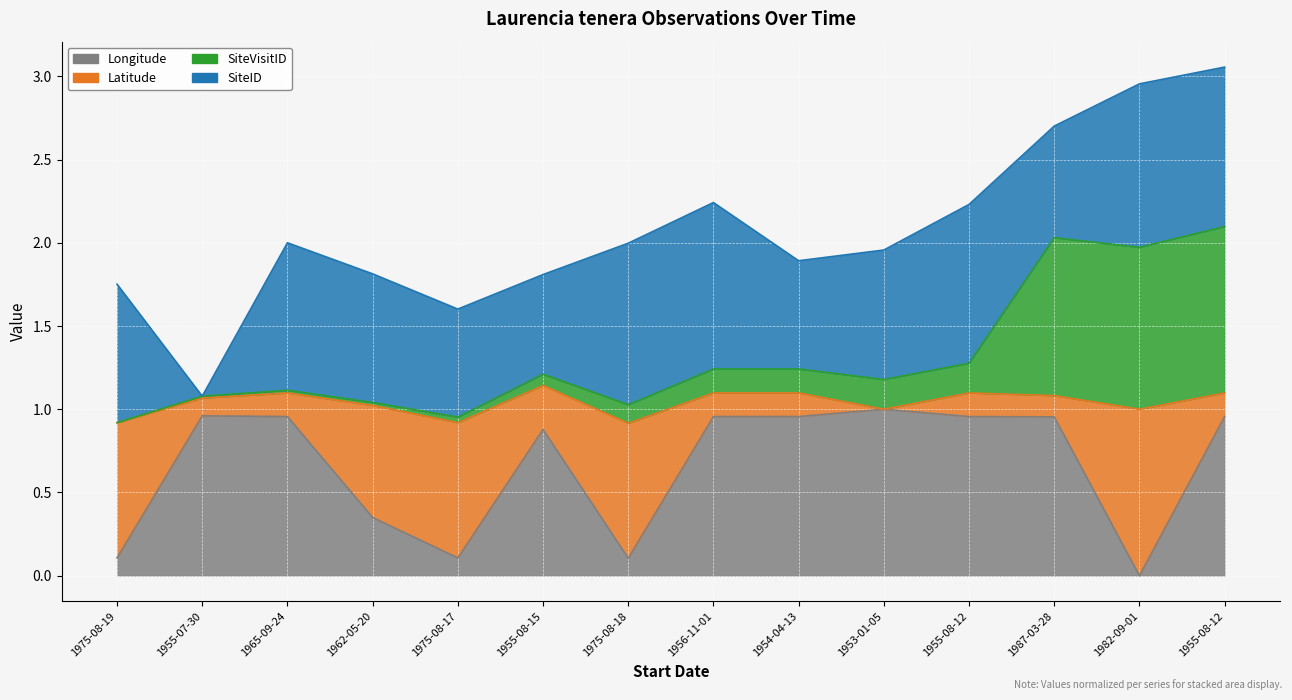

Where does the SiteVisitID series first go above 1?

1955-07-30